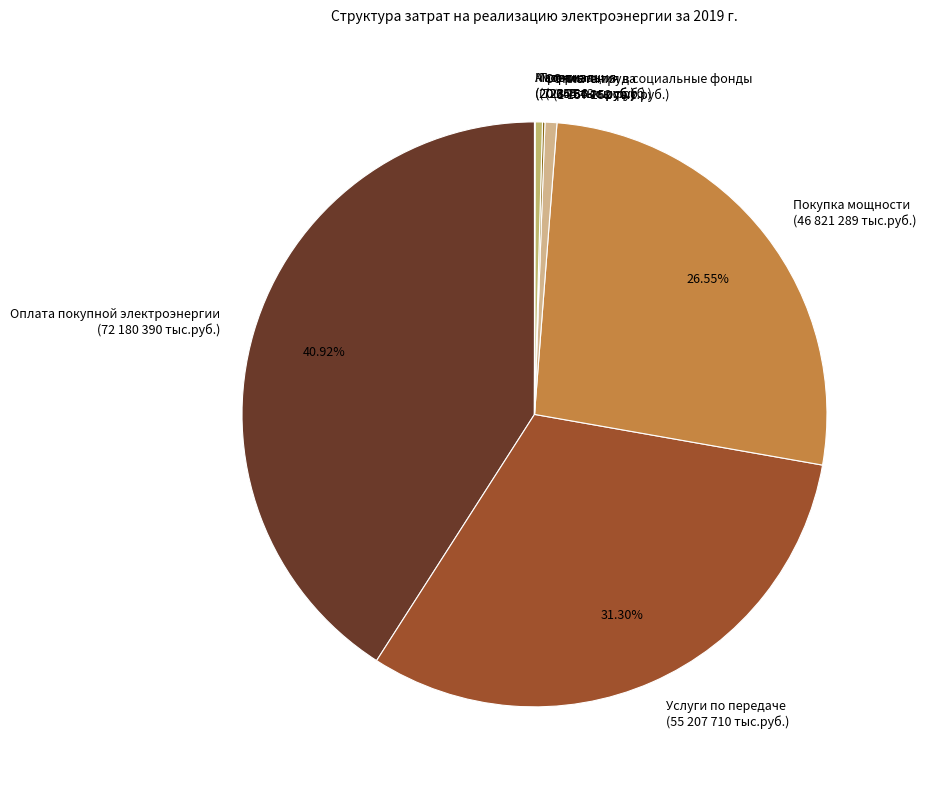

Is there a majority slice in this chart?

No